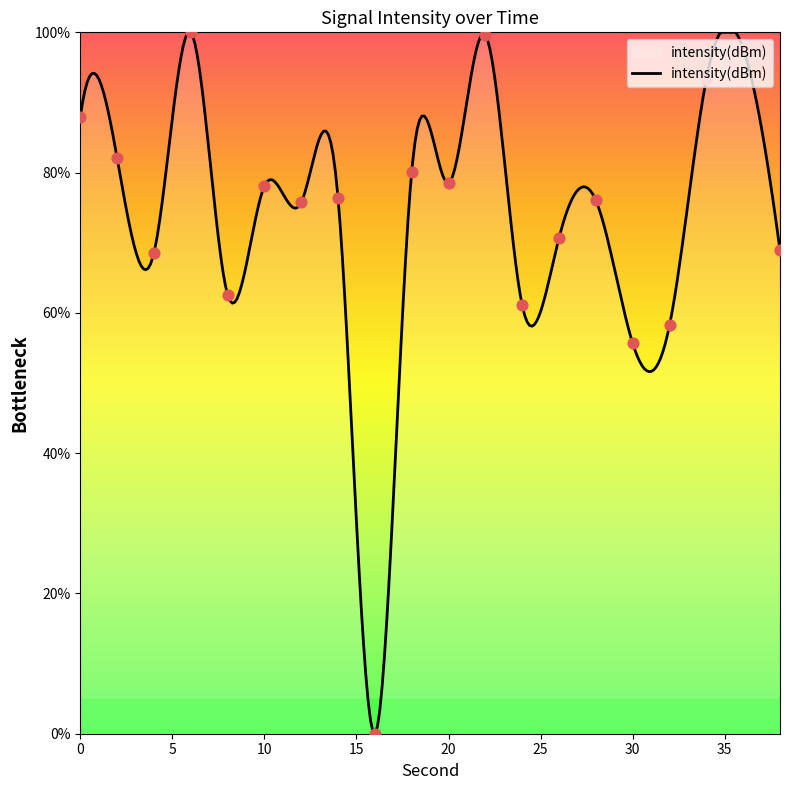

Between 26 and 30, which is larger?

26